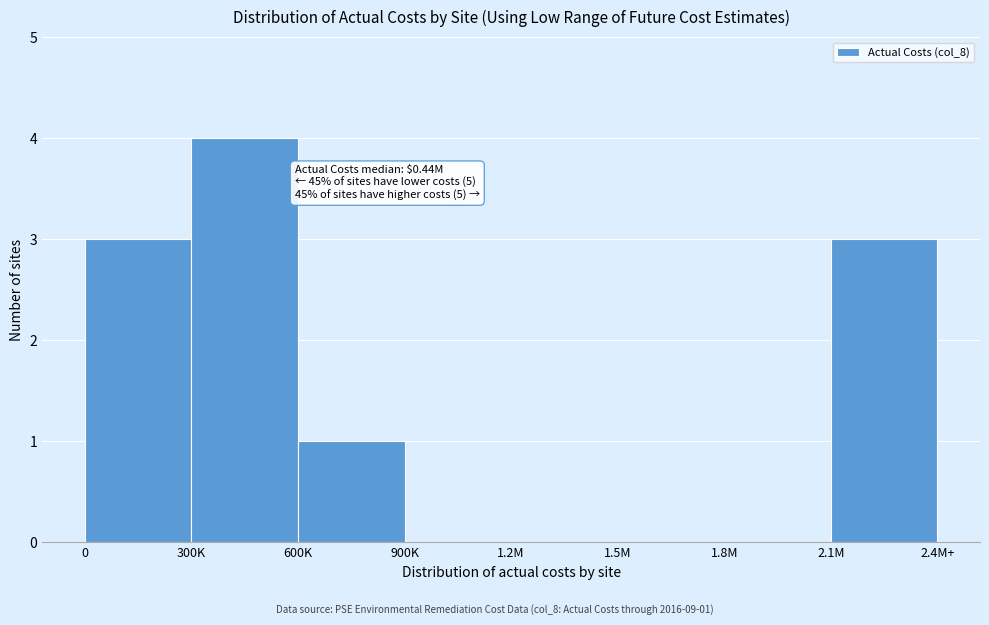

True or false: the data shows 4 at 300K.

True